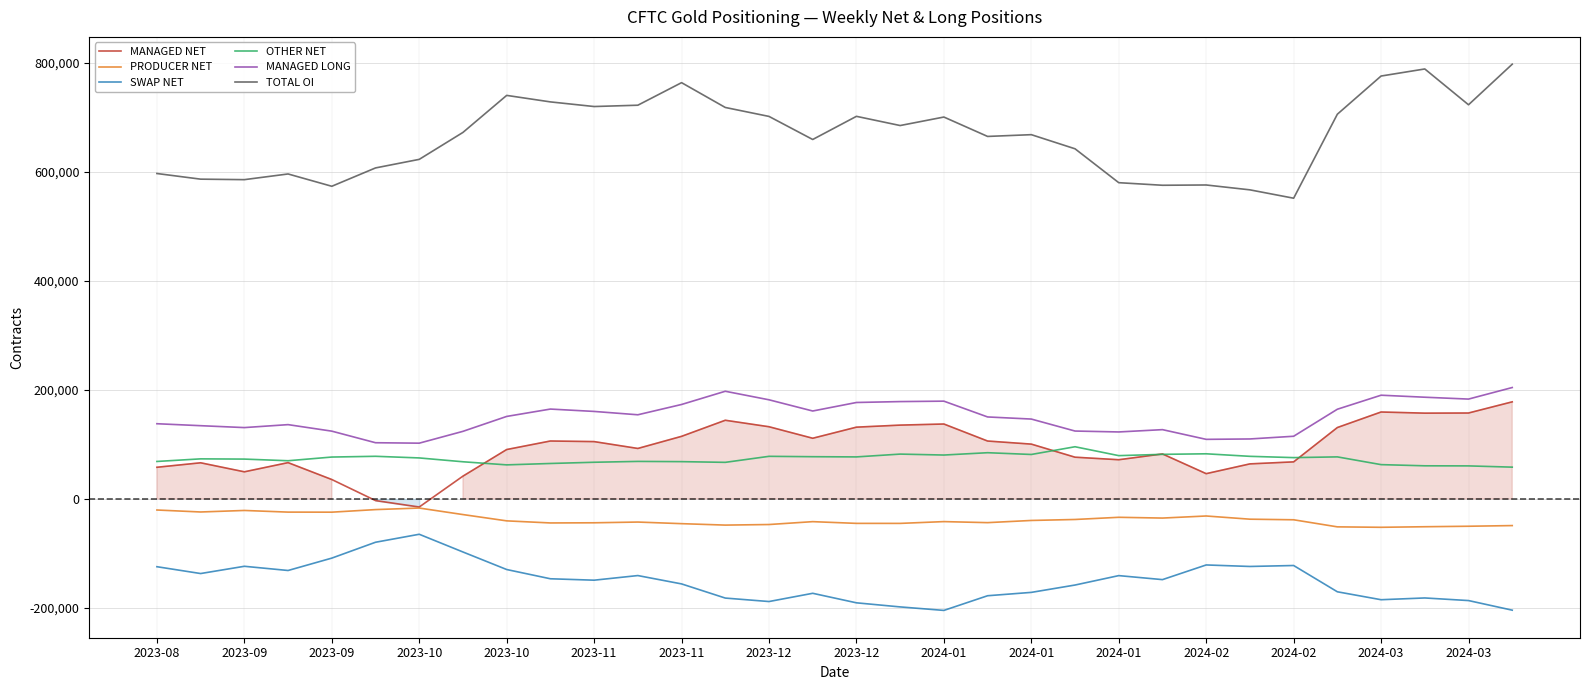

How many interior local peaks does the MANAGED NET series have?

7